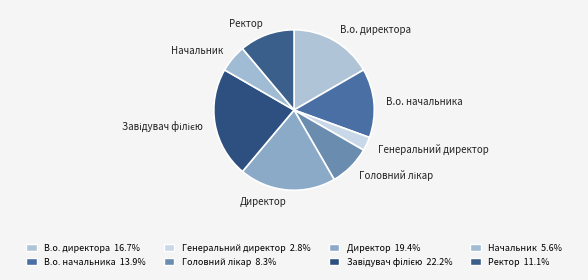

Combined, do В.о. директора and Ректор account for over 50%?

No